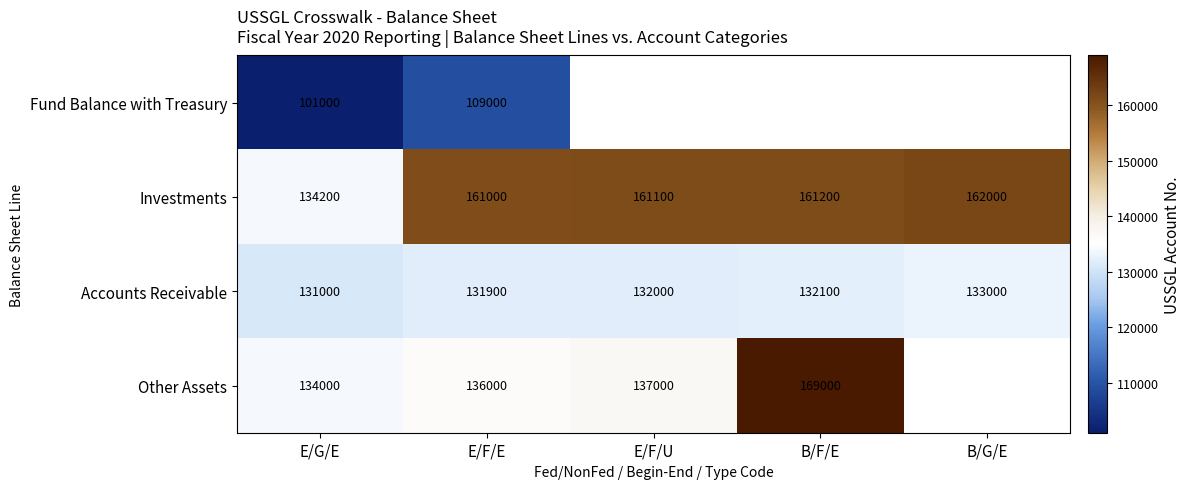

What is the difference between the highest and lowest values at E/G/E?

33200